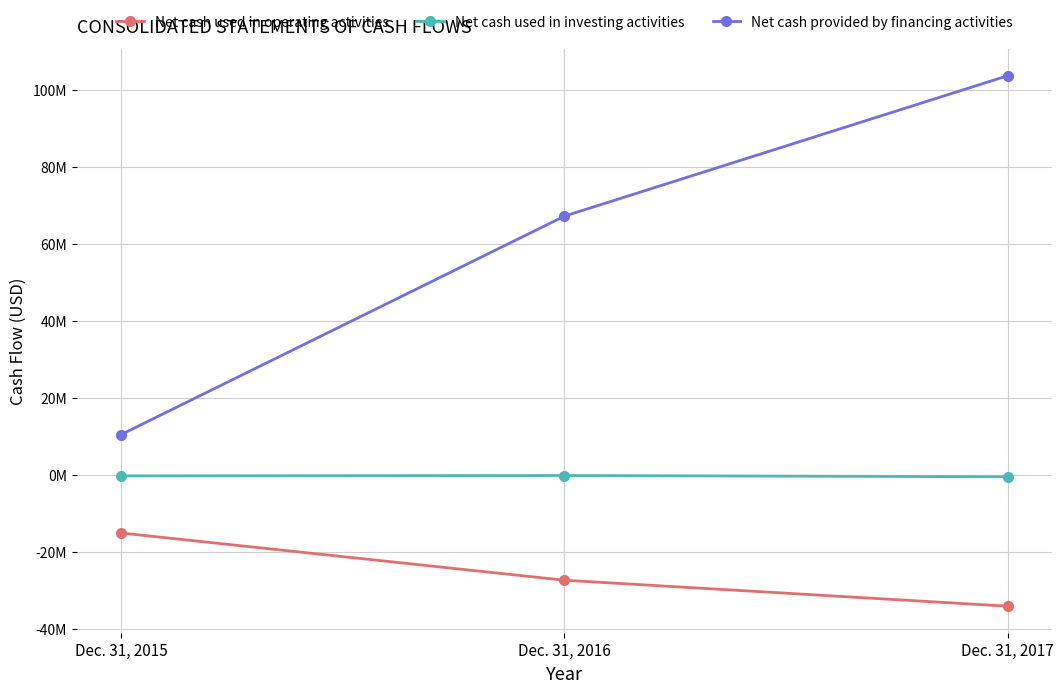

The Net cash used in operating activities series shows -9589800 at Dec. 31, 2017. True or false?

False